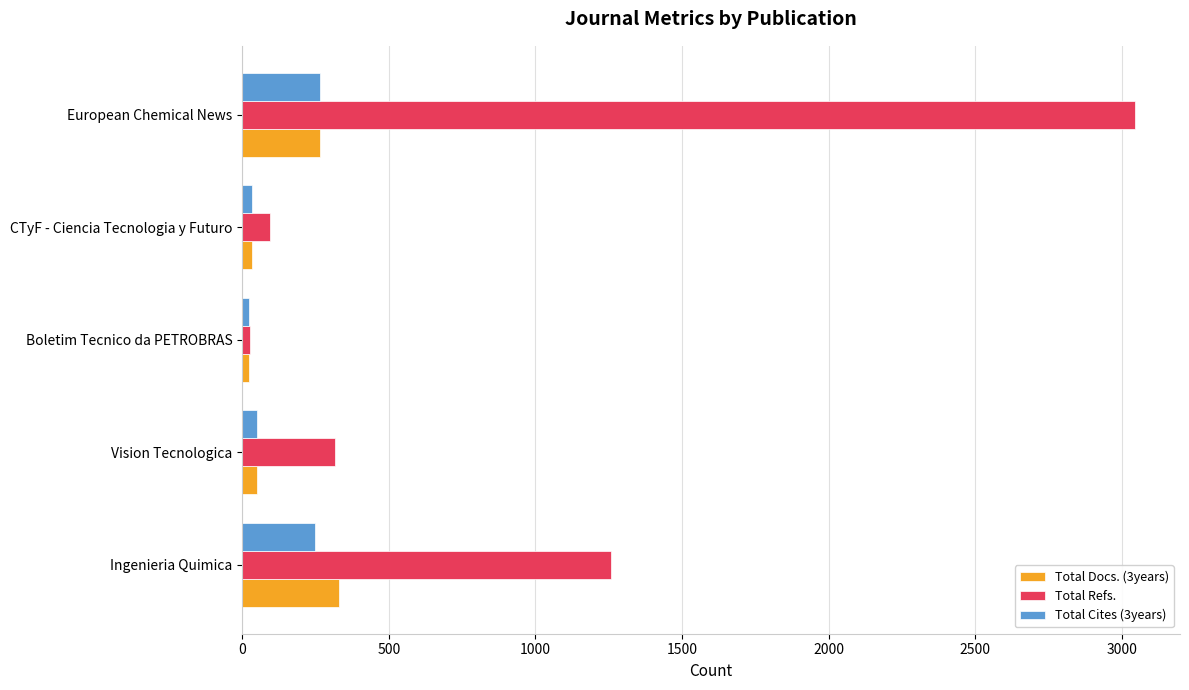

Which series has the largest range (max minus min)?

Total Refs.